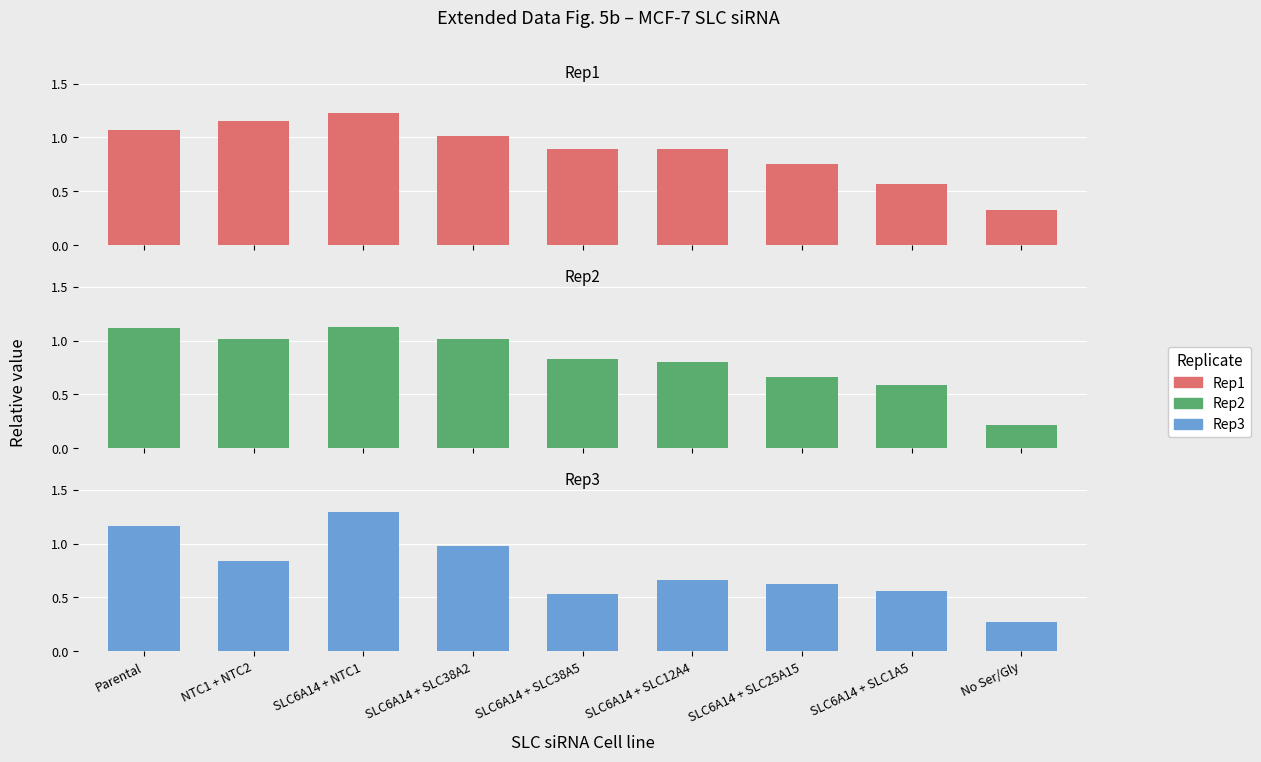

How many distinct data groups are displayed?

3